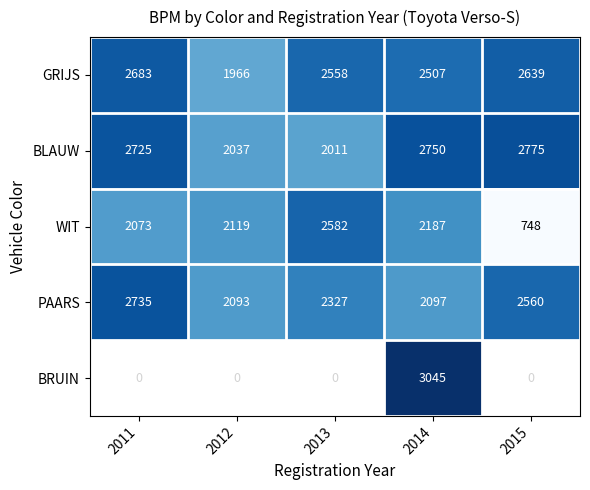

True or false: BLAUW has a value of 2775 at 2015.

True